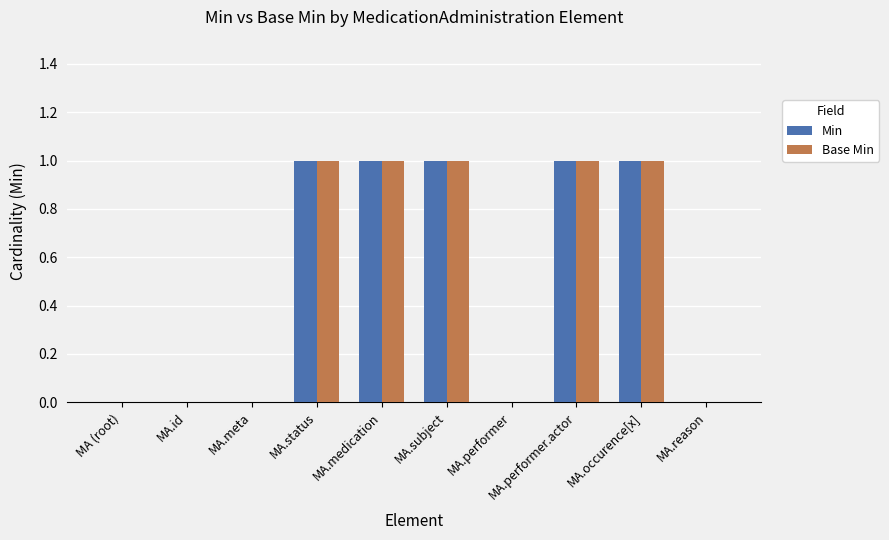

How many Min values are between 0 and 1?

10